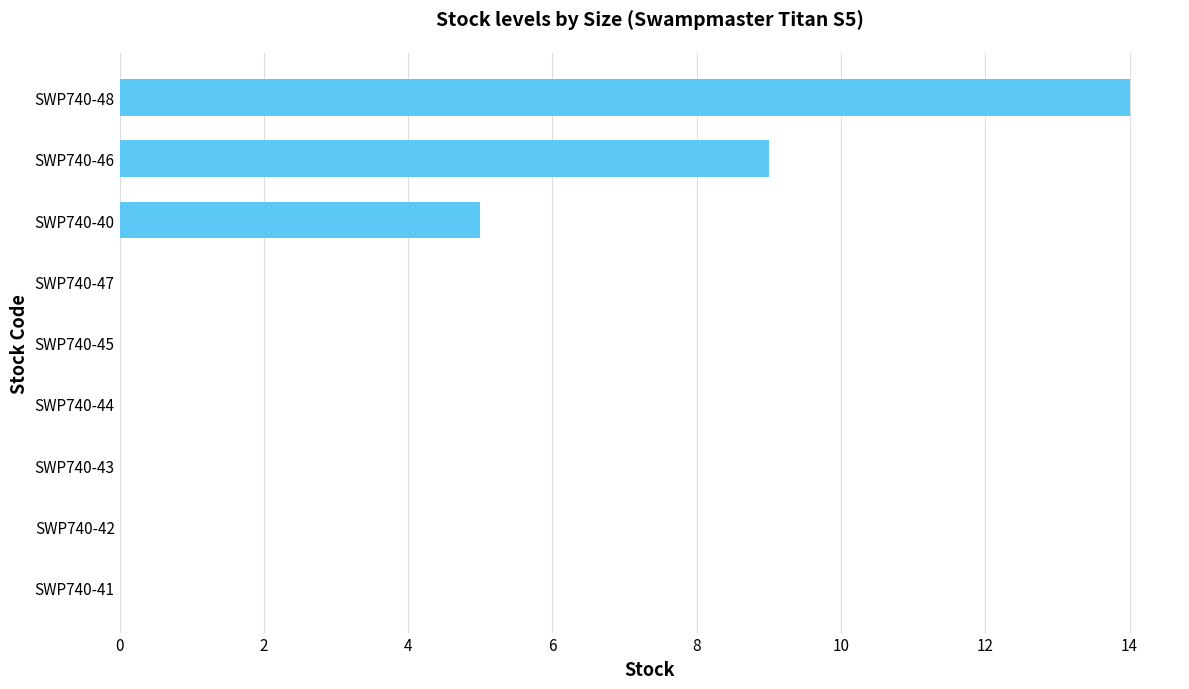

Is it true that the value at SWP740-46 is 6?

False